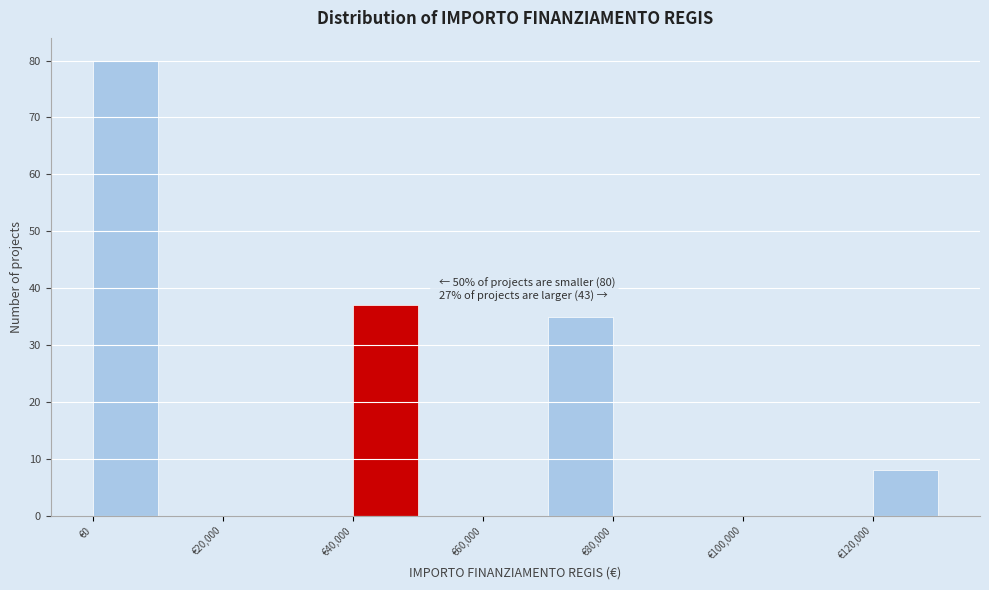

Over which range of the x-axis is the bar tallest?

0 to 10000